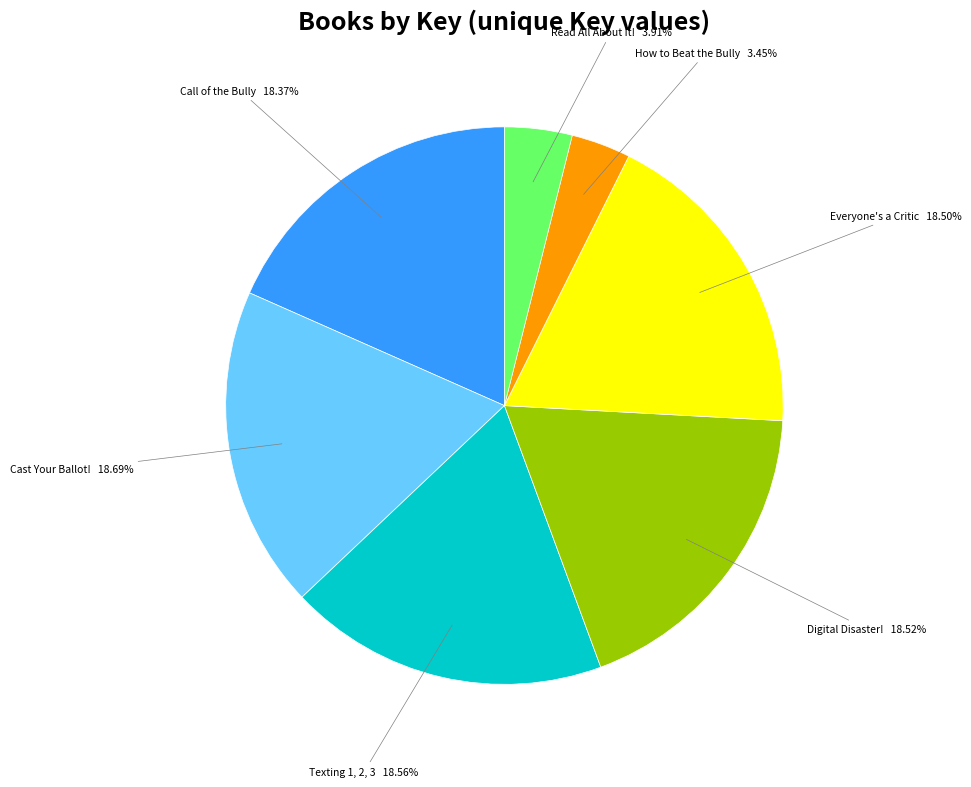

Does any single category account for the majority?

No